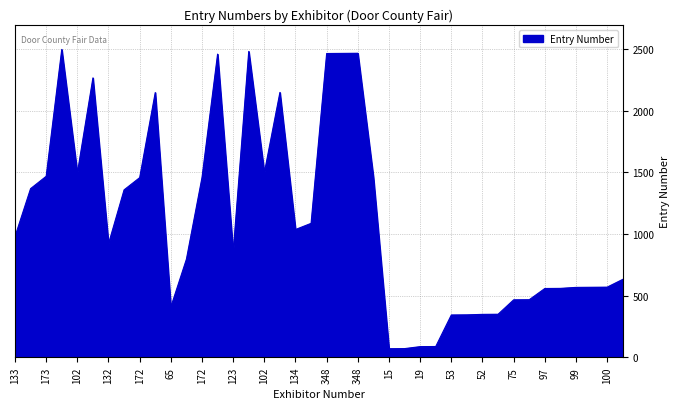

What is the minimum value shown in the chart?

69